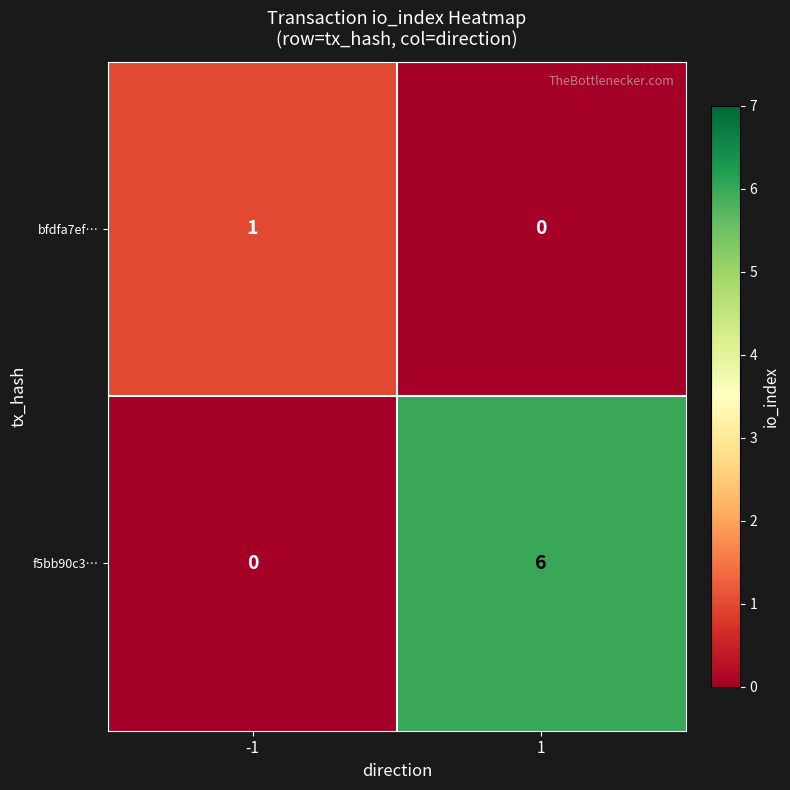

Is the value of f5bb90c3… at 1 greater than the value of bfdfa7ef… at -1?

Yes